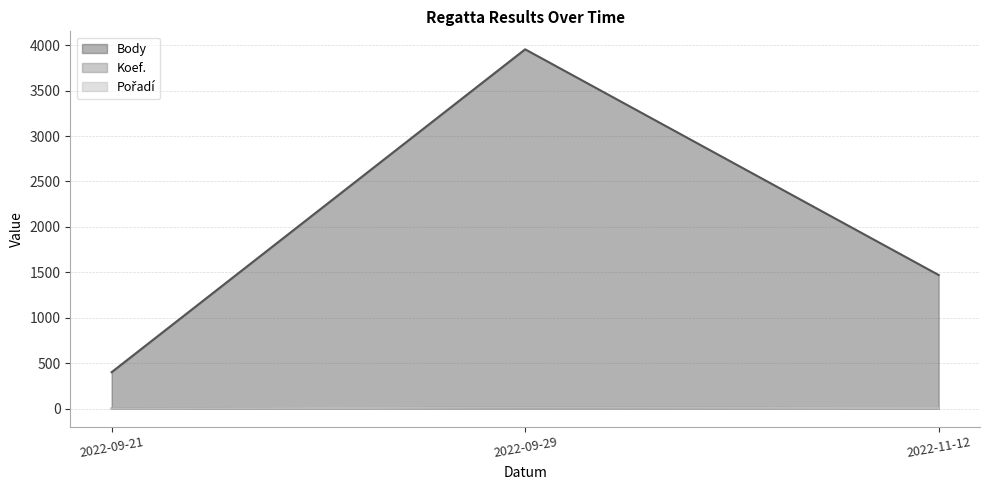

Which series has the largest total across all categories?

Body